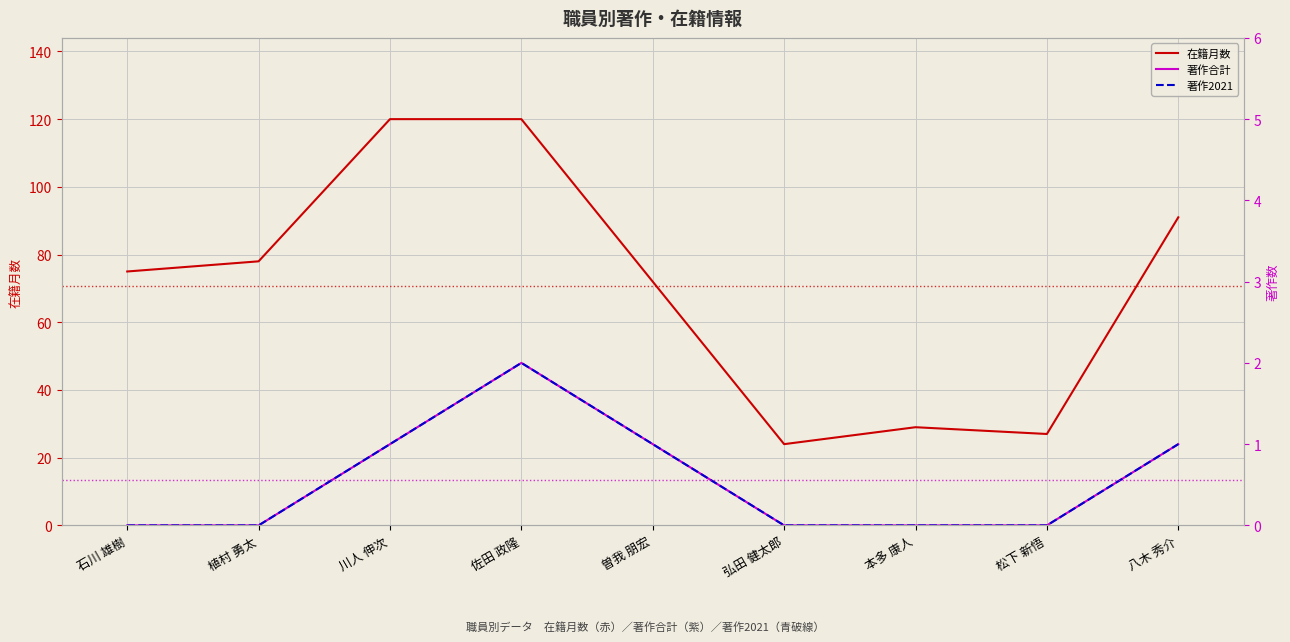

At which label is 著作2021 closest to 1?

川人 伸次